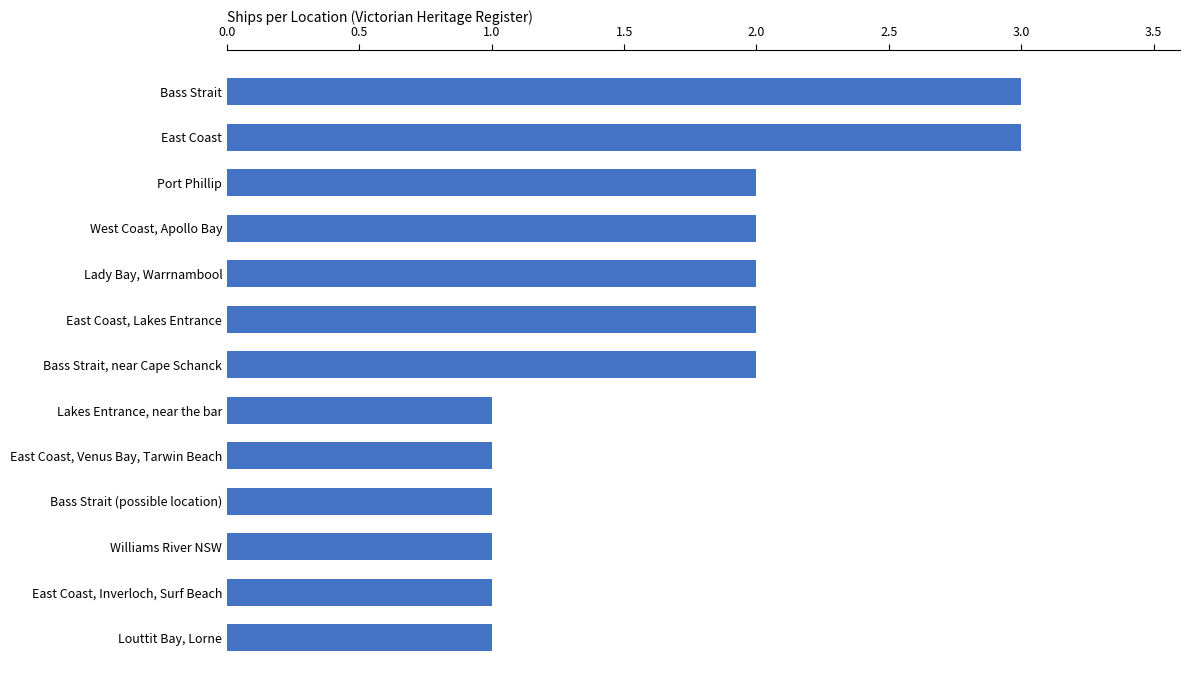

What is the maximum value shown in the chart?

3